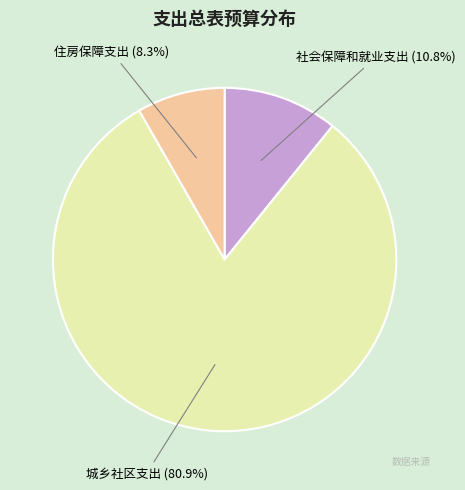

To the nearest percent, what is the average slice percentage?

33%